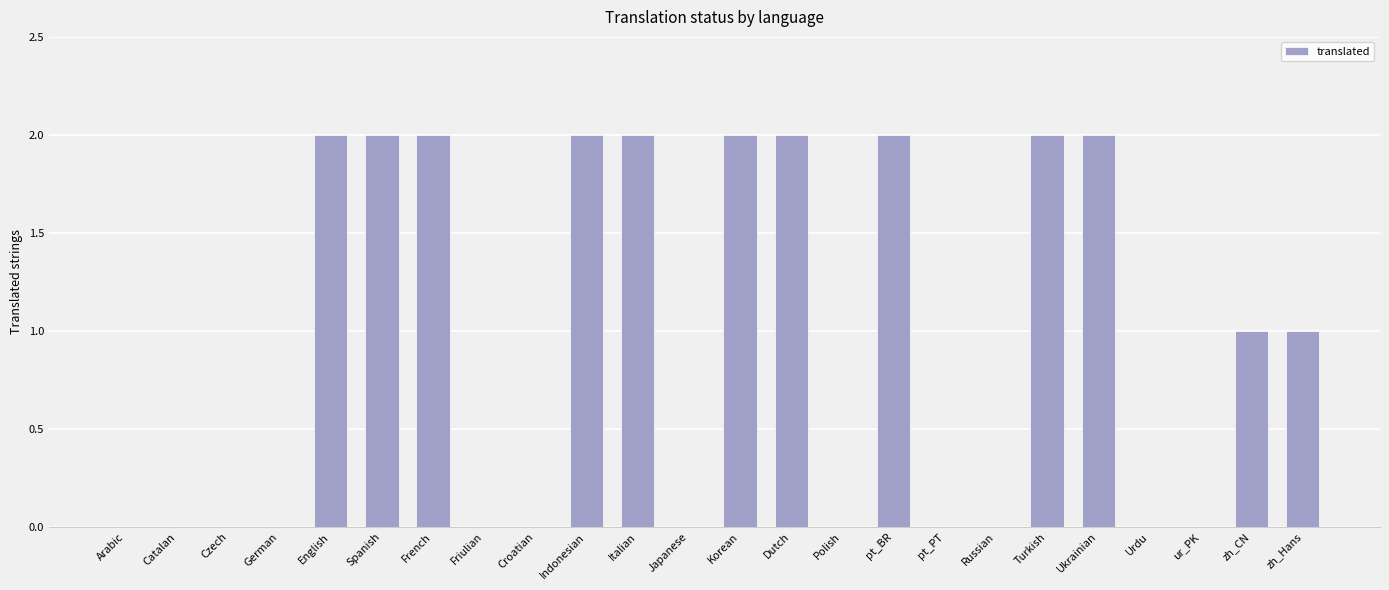

What is the sum of all values?

22